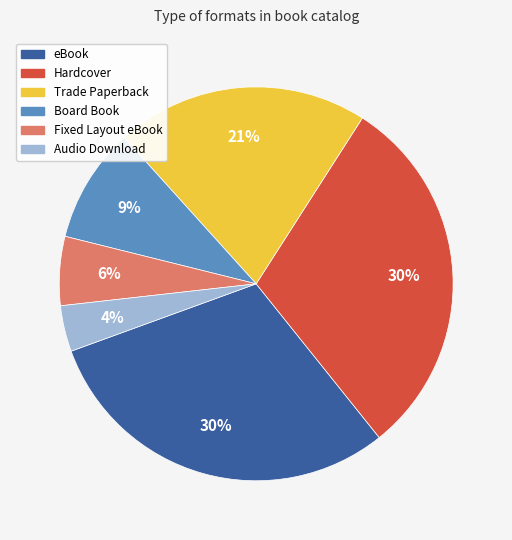

True or false: Audio Download accounts for 4% of the total.

True